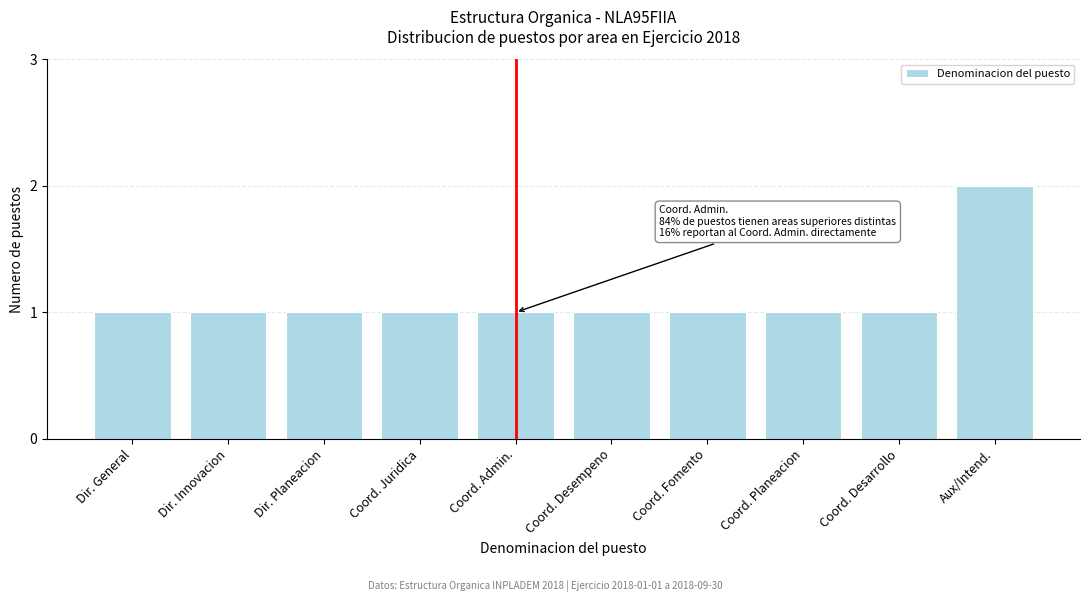

Reading right to left, list all the values displayed in this chart.

2	1	1	1	1	1	1	1	1	1